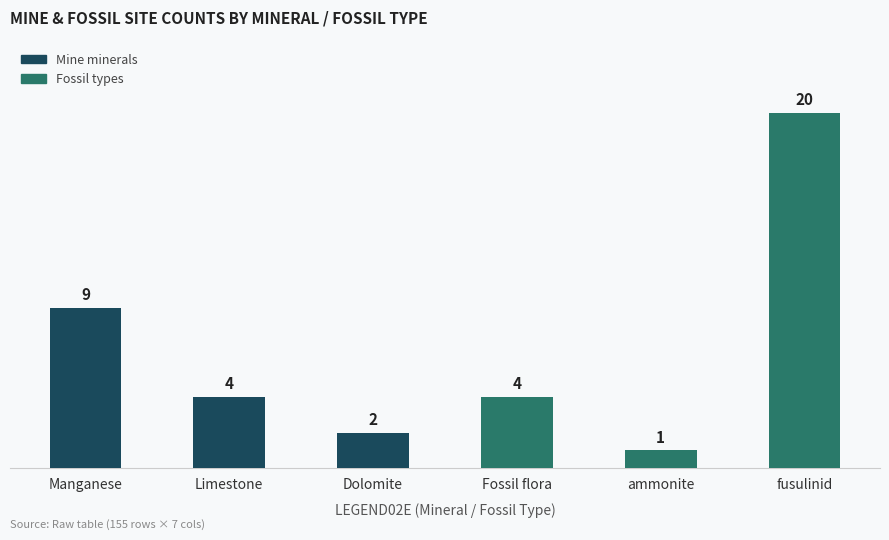

Reading right to left, what are all the values shown in this chart?

fusulinid=20	ammonite=1	Fossil flora=4	Dolomite=2	Limestone=4	Manganese=9